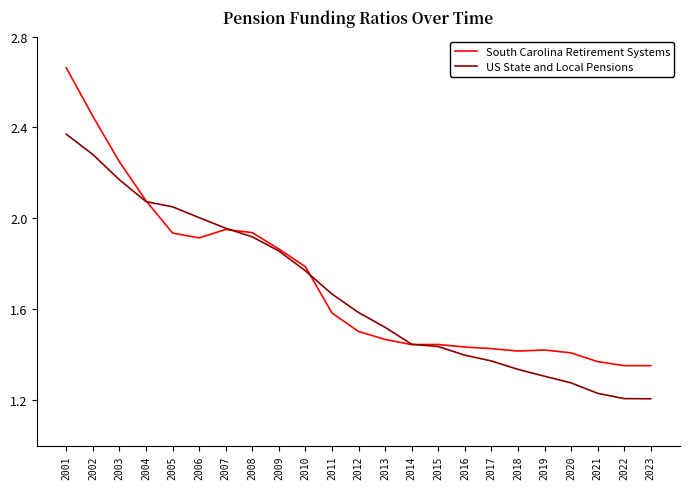

At 2020, list the series in order from smallest to largest.

US State and Local Pensions, South Carolina Retirement Systems